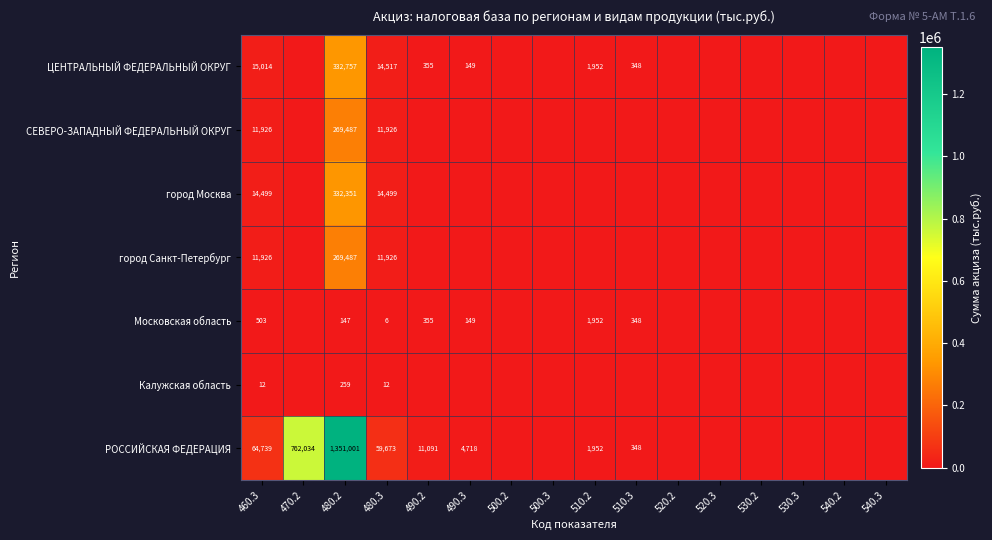

True or false: ЦЕНТРАЛЬНЫЙ ФЕДЕРАЛЬНЫЙ ОКРУГ has a value of 15014 at 460.3.

True